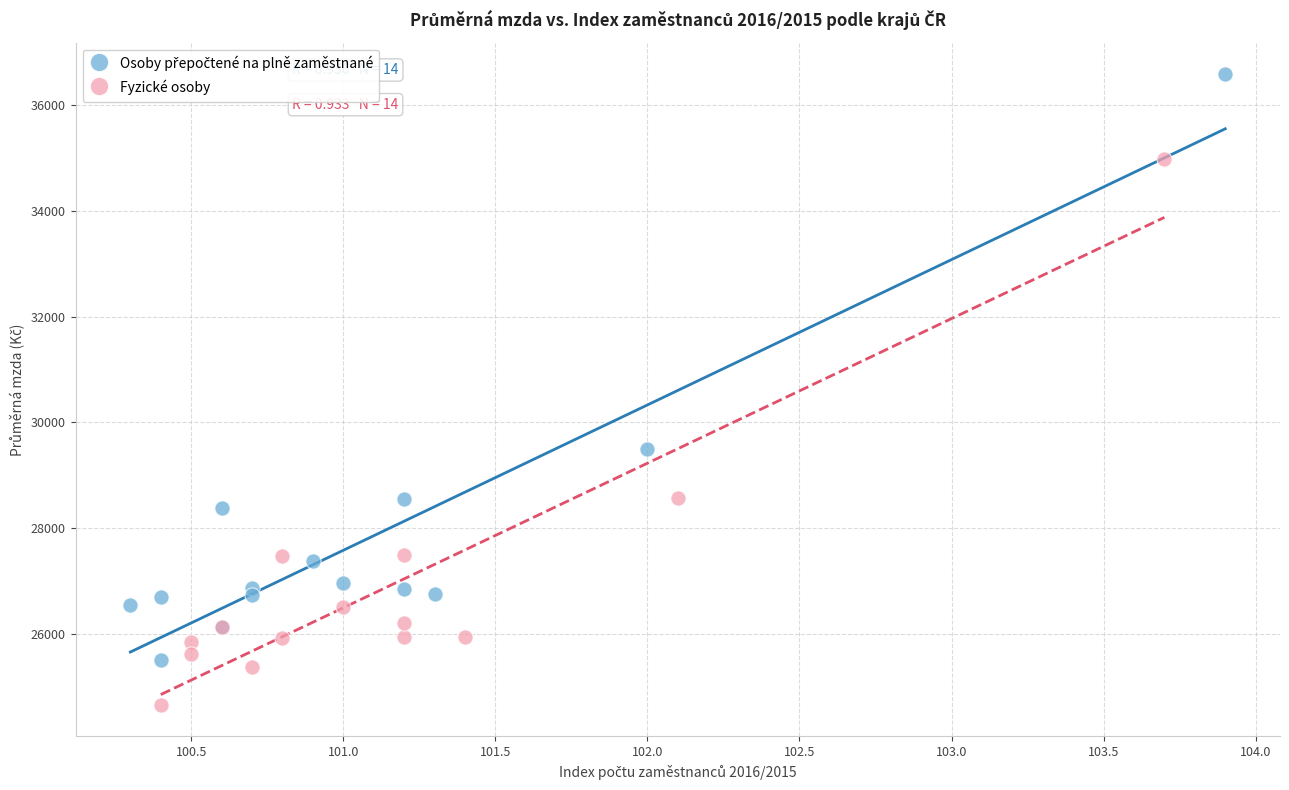

Which series reaches the minimum Y coordinate?

Fyzické osoby